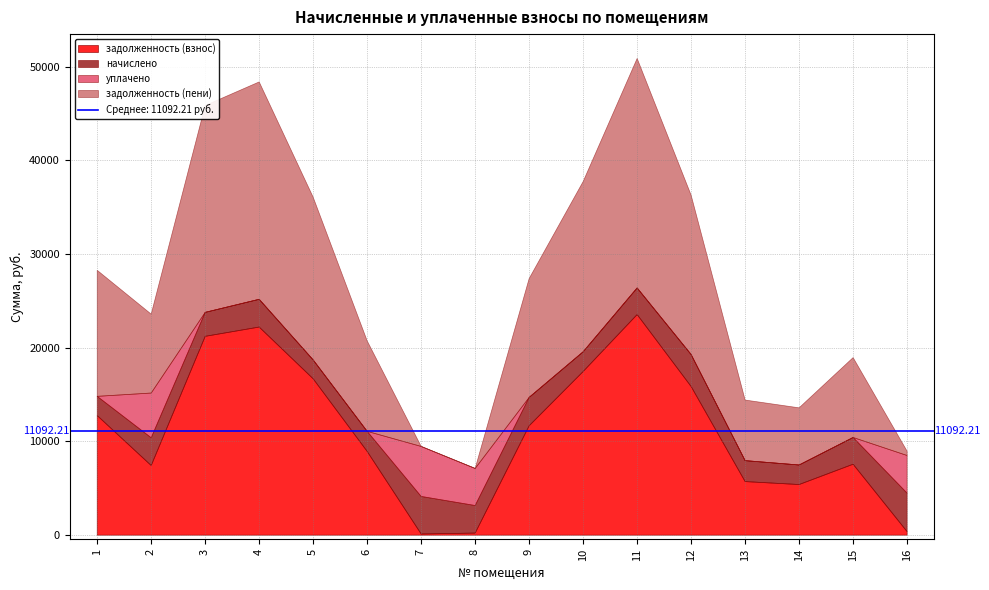

At how many categories does at least one series exceed 6530?

11